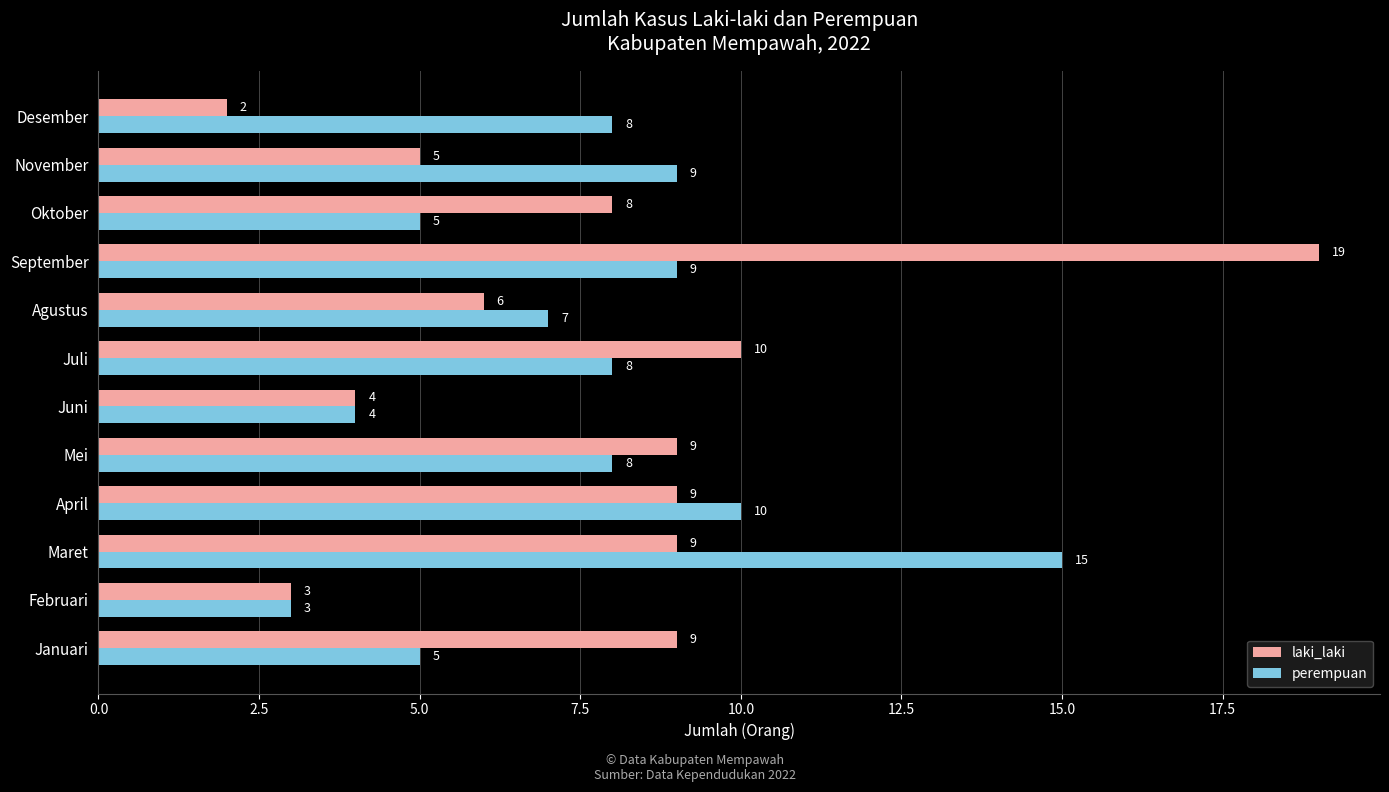

List the series in order of their peak value, highest first.

laki_laki, perempuan